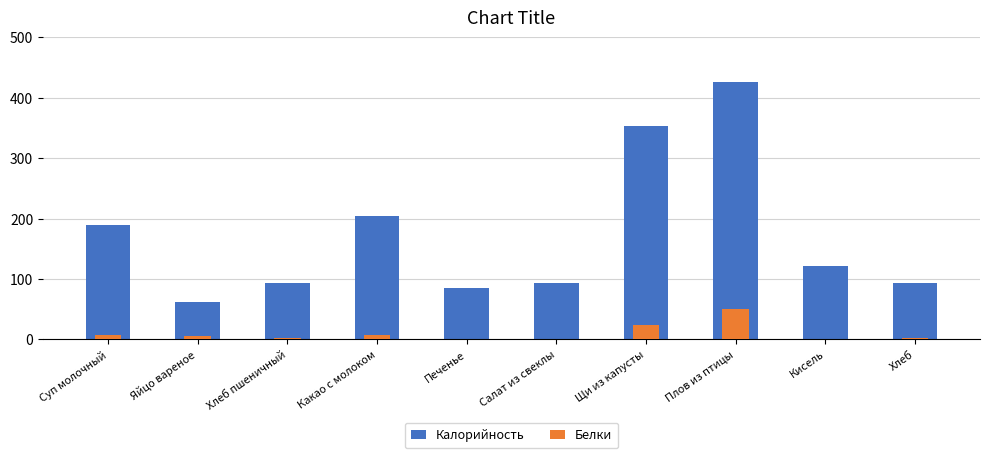

Rank the categories by Калорийность value from highest to lowest.

Плов из птицы, Щи из капусты, Какао с молоком, Суп молочный, Кисель, Хлеб пшеничный, Хлеб, Салат из свеклы, Печенье, Яйцо вареное